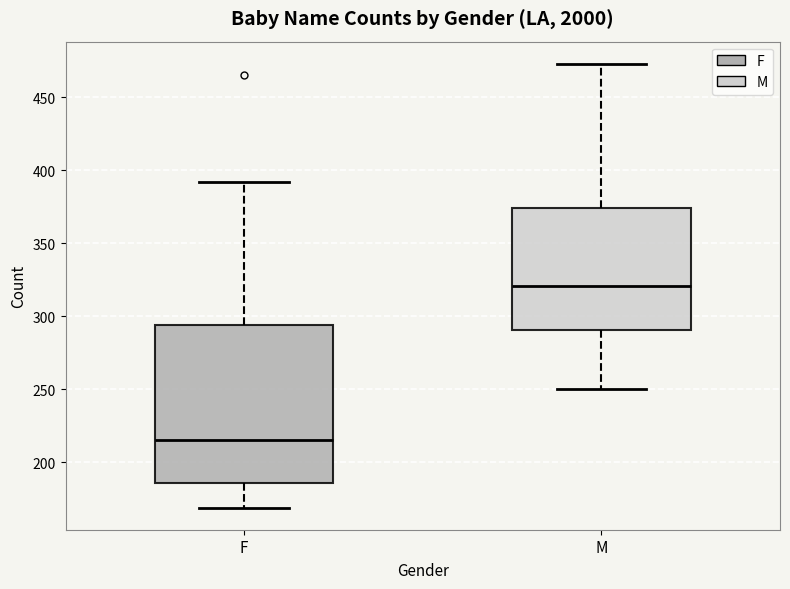

Which box has the lowest median line?

F